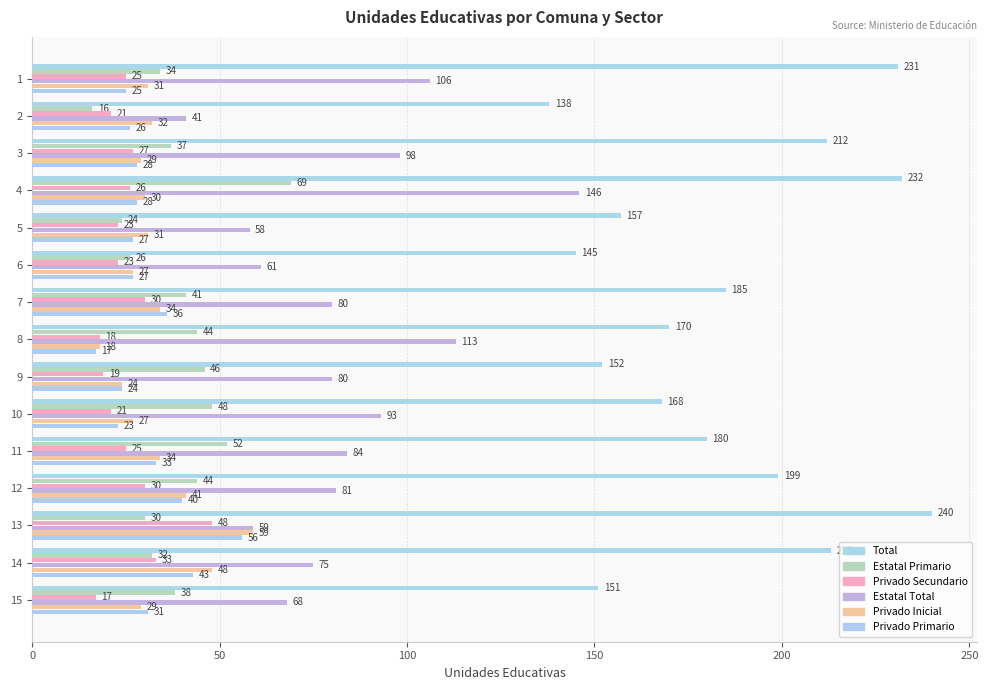

How many values in the Privado Inicial series are below 31?

7